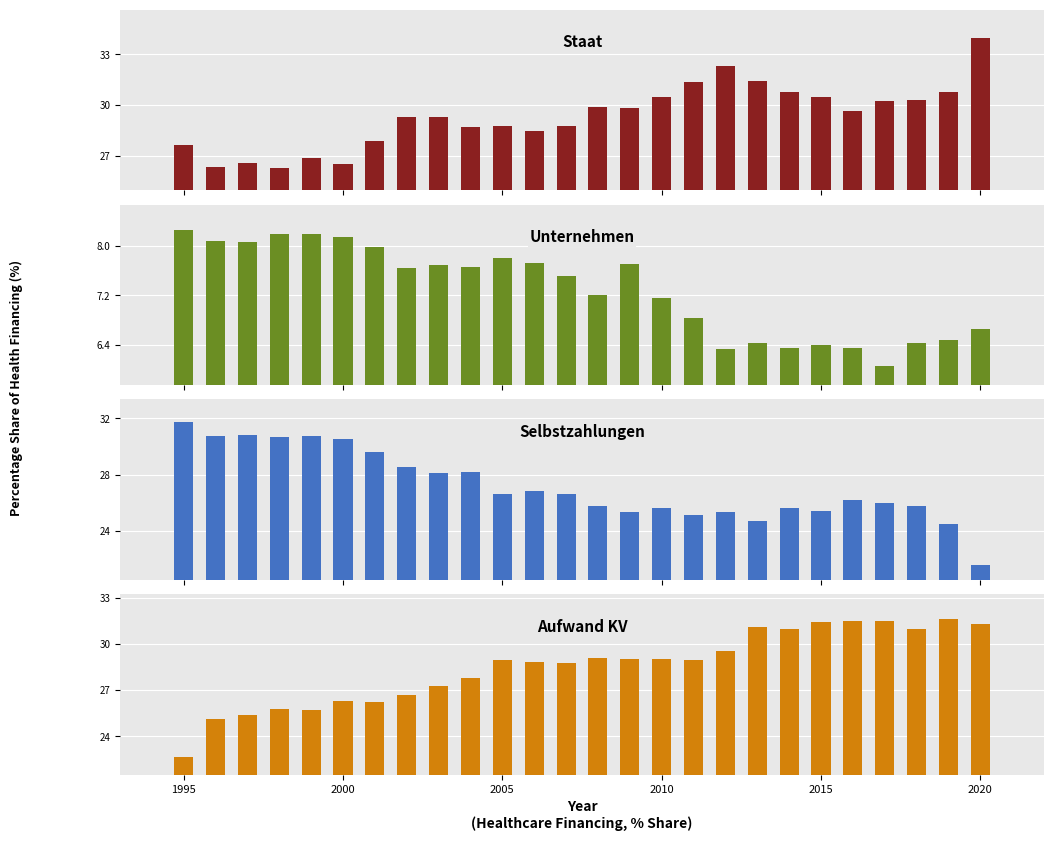

How many groups of bars are there?

26